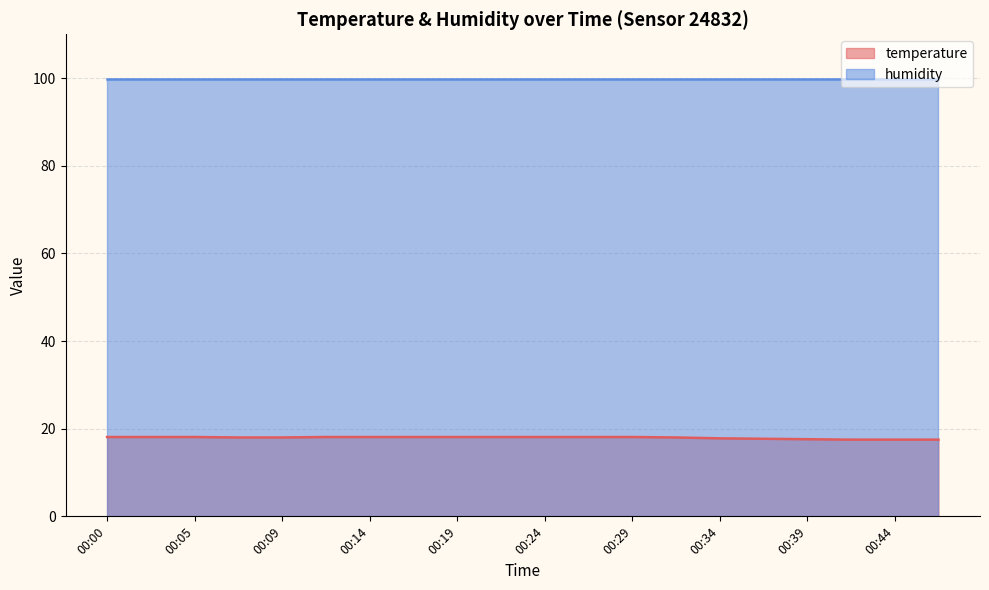

What is the value of the 6th point from the left?

18.1